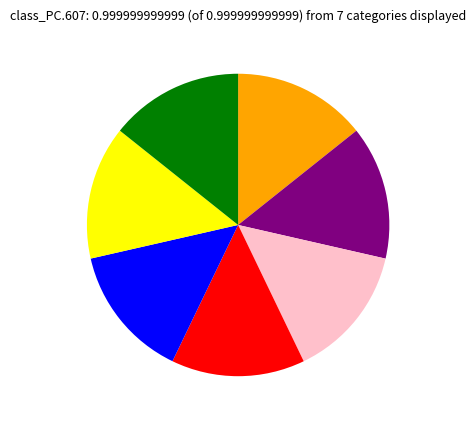

How many slices are in this pie chart?

7